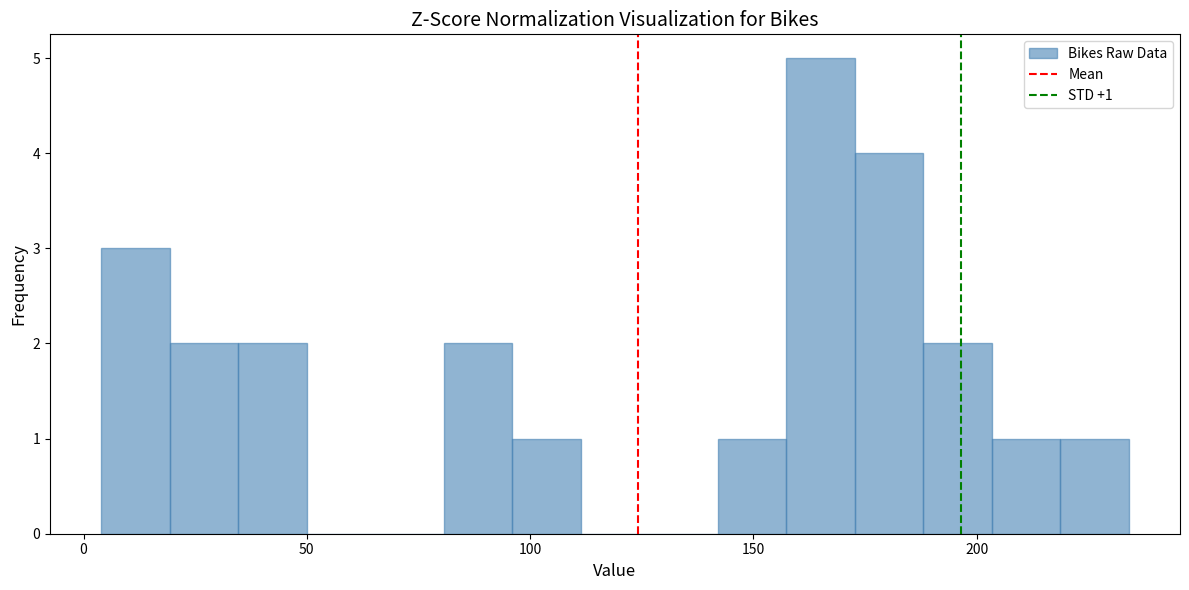

Around what value on the x-axis is the tallest bar? Give the approximate position of its centre, as read against the axis.

165